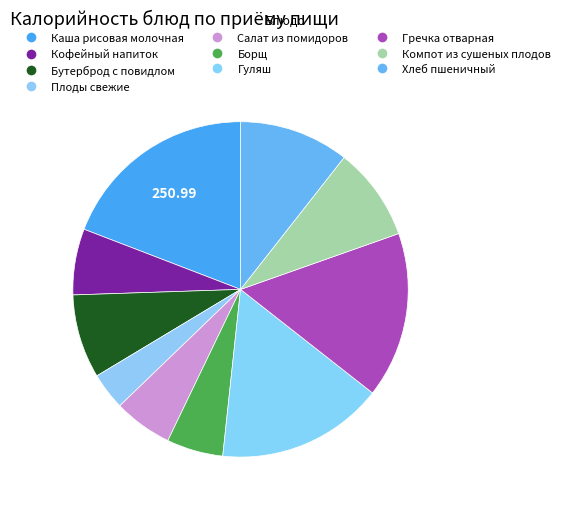

Is there a majority slice in this chart?

No